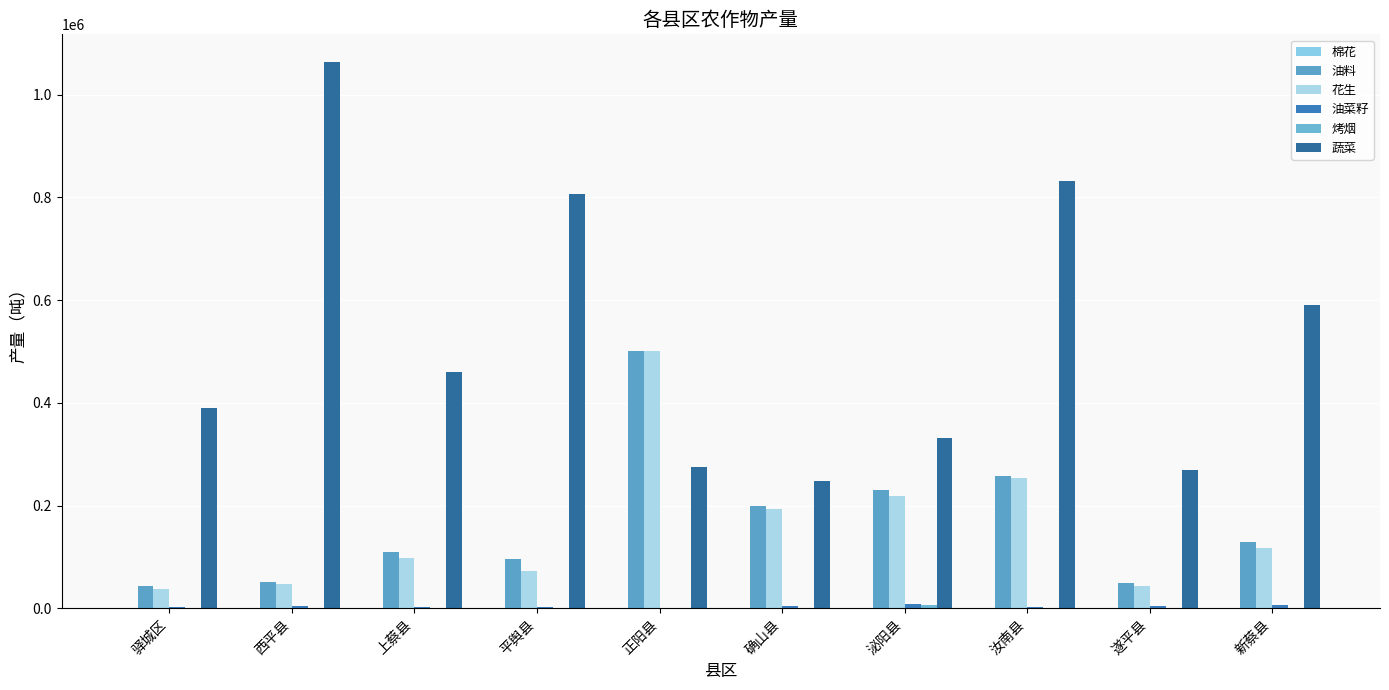

Count the number of data series in this chart.

6